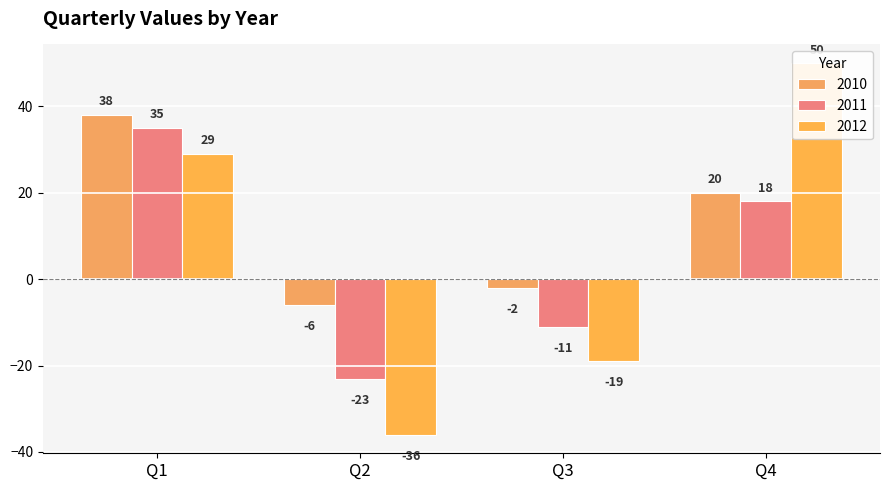

What is the sum of the 2010 values at Q3 and Q1?

36